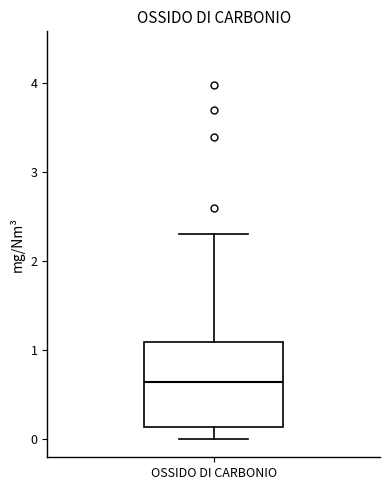

Read this box plot against the y-axis: the position of the median line, the range covered by the box, and the ends of both whiskers. The values are not printed on the chart, so give them approximately, as read against the axis.

median 0.6, box 0.1 to 1.1, whiskers 0.0 to 2.3